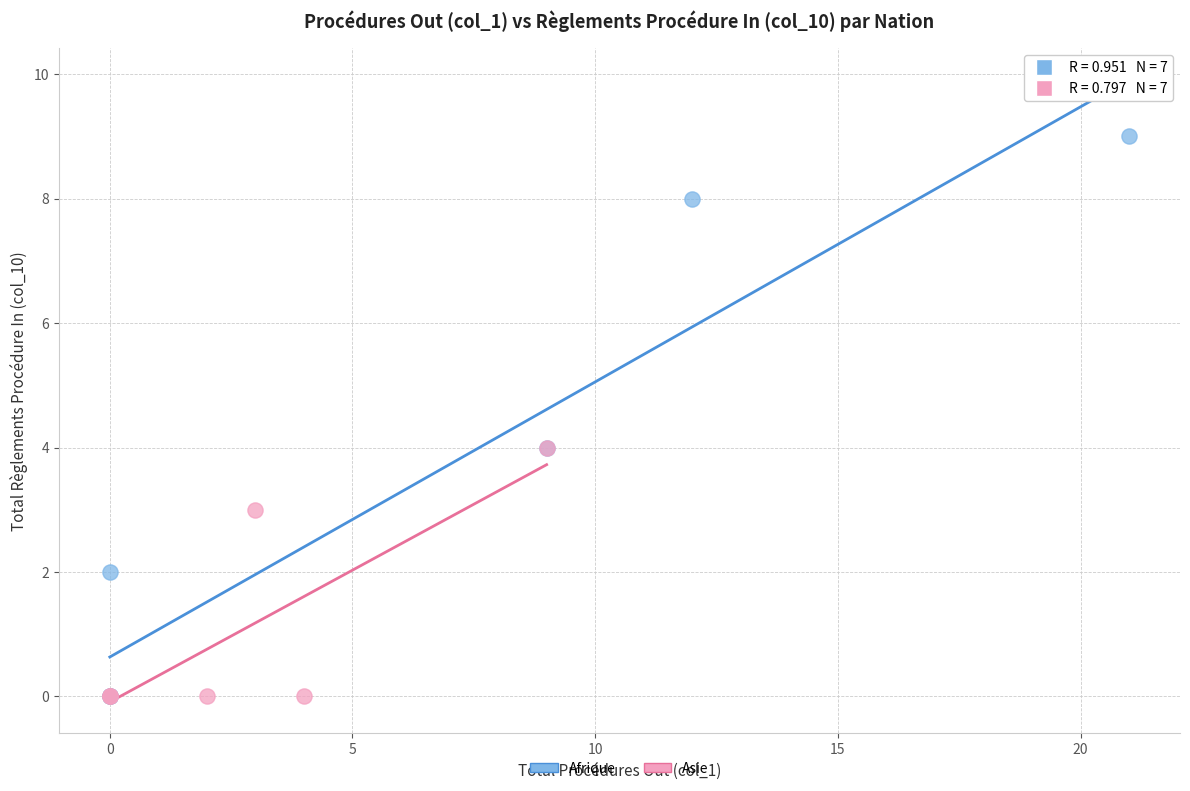

Which series has the widest spread of Y values?

Afrique